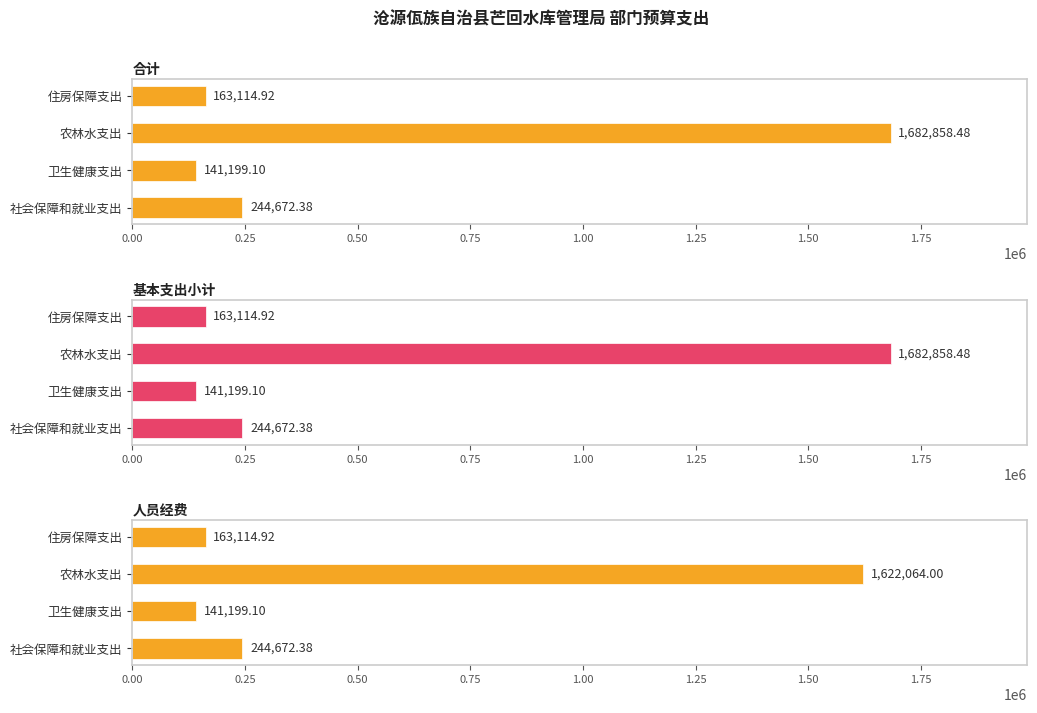

What is the smallest value displayed?

141199.1